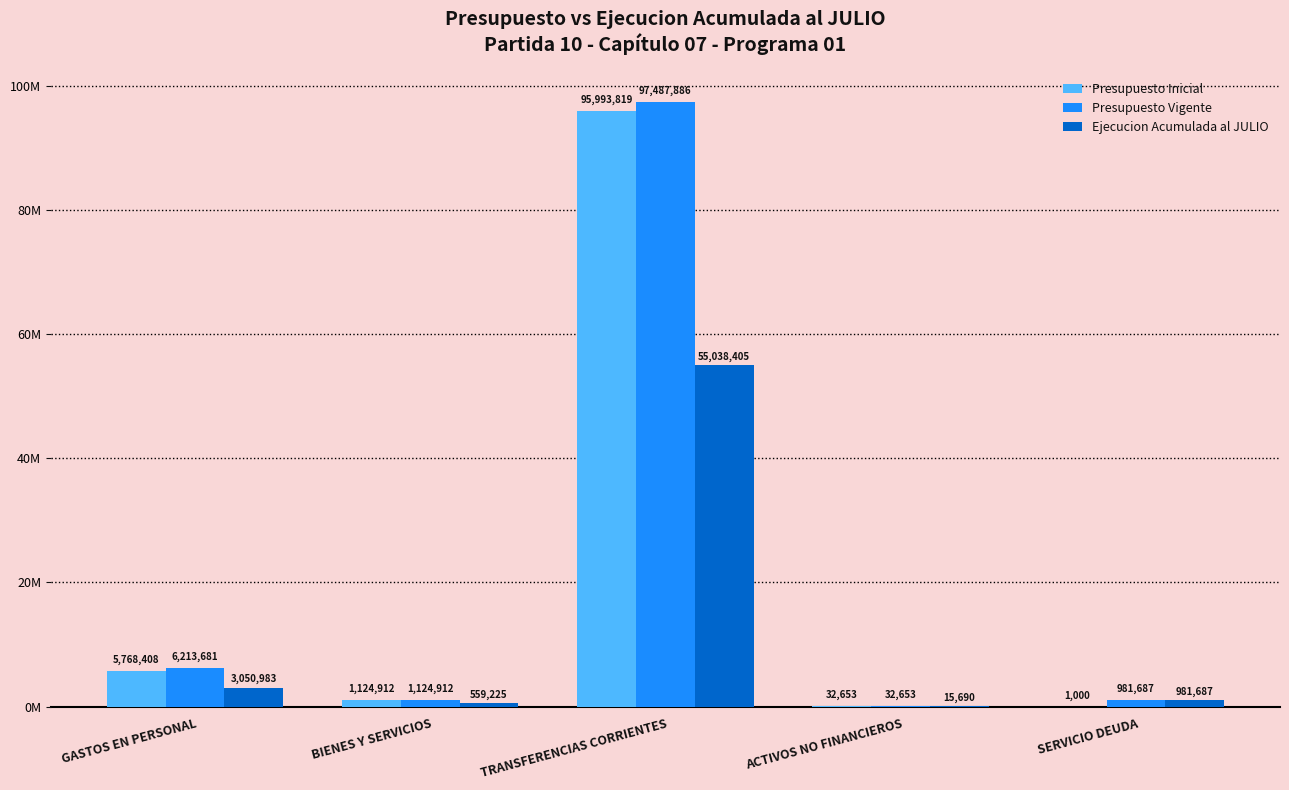

What is the highest value of the Presupuesto Inicial series?

95993819